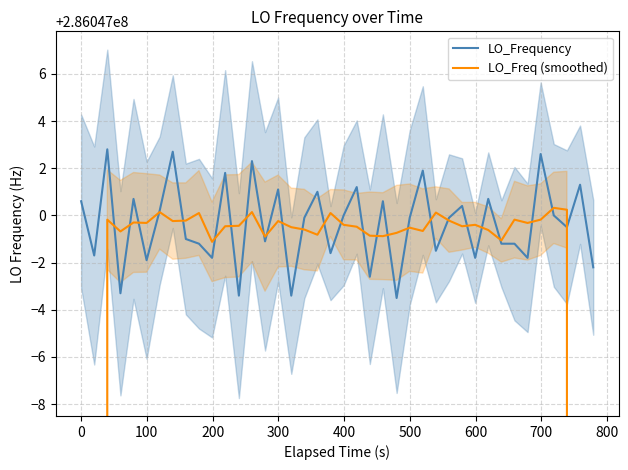

Count the number of data series in this chart.

2